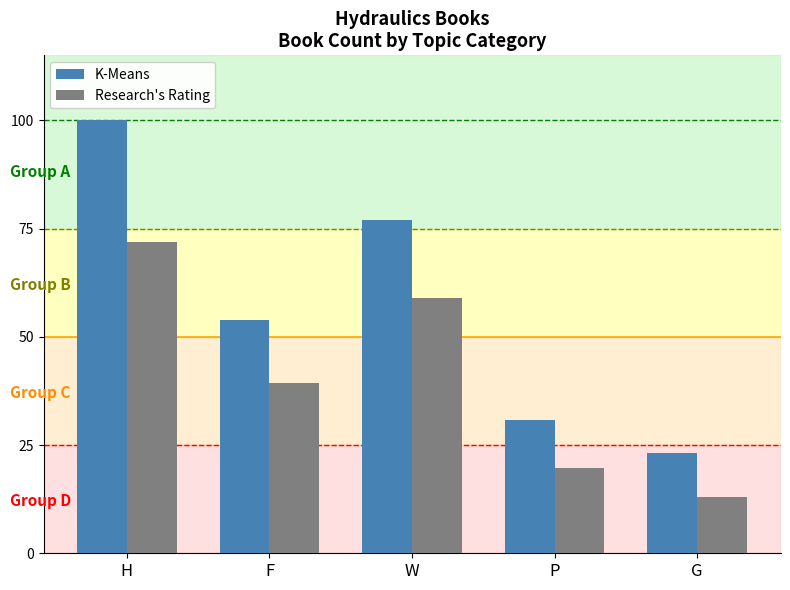

What is the minimum value shown in the chart?

13.1